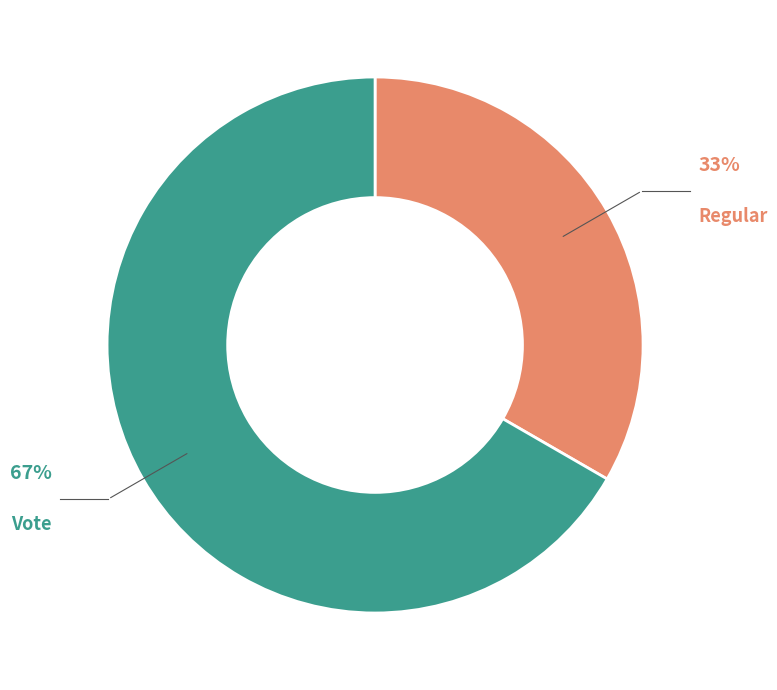

Is there a majority slice in this chart?

Yes